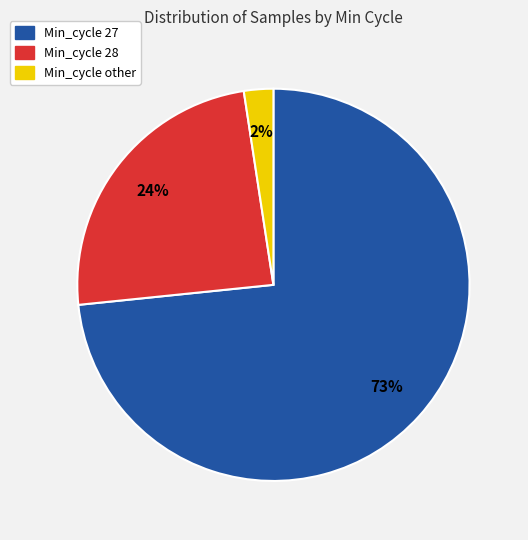

Which category has the smallest portion of the pie?

Min_cycle other